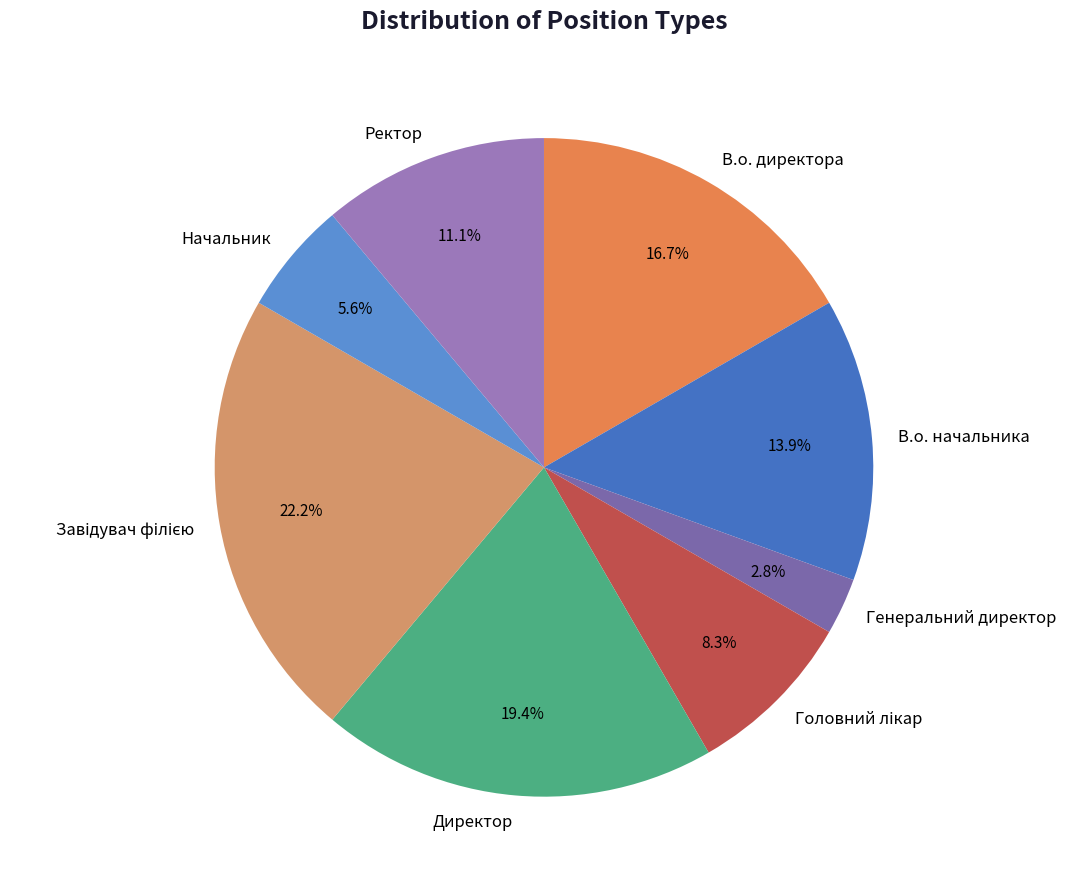

Which has a higher value, Директор or В.о. начальника?

Директор